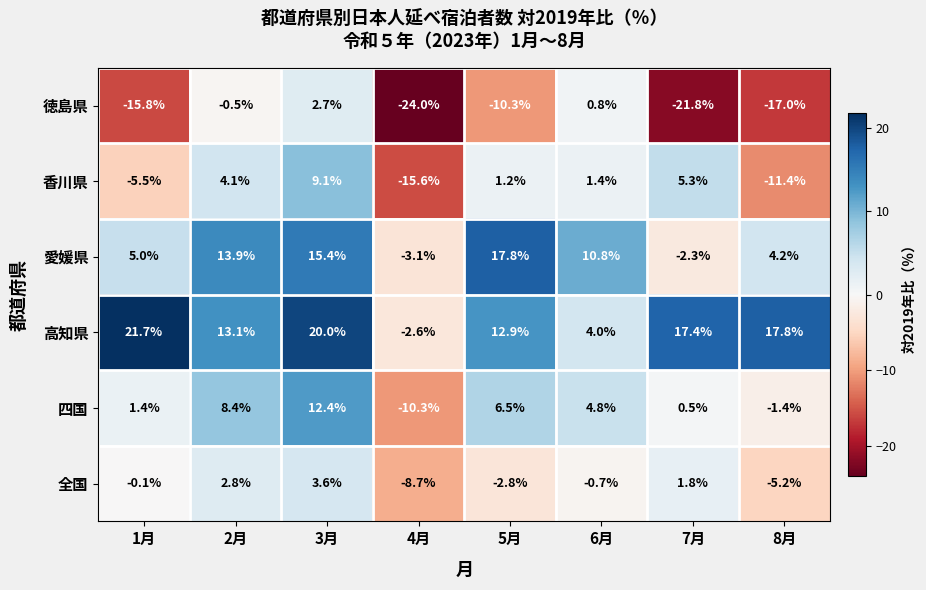

What value does the 徳島県 series have at 6月?

0.8